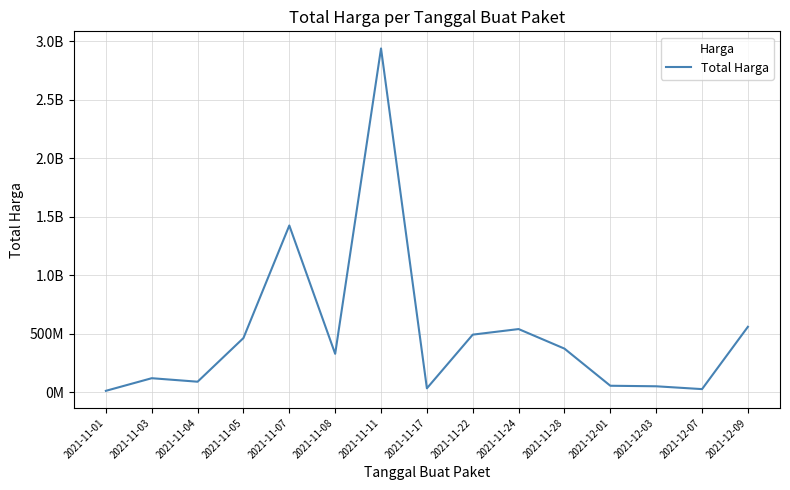

What is the average value?

501233139